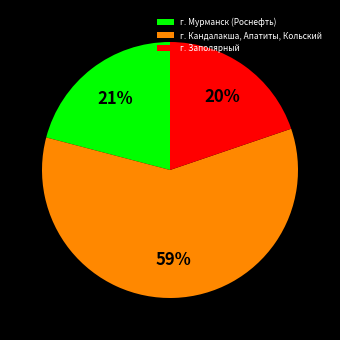

To the nearest percent, what is the average slice percentage?

33%